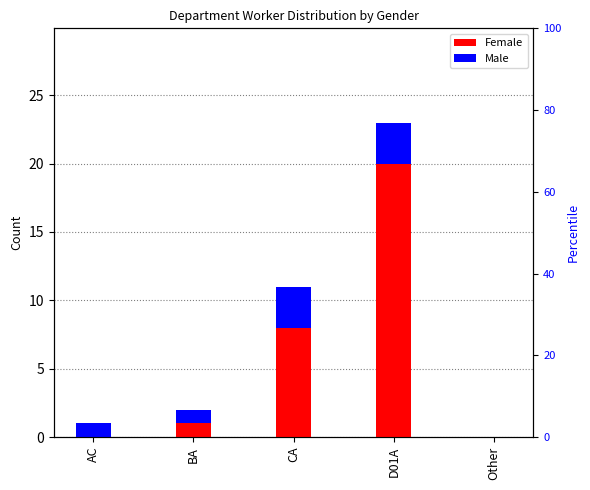

What is the greatest value displayed?

20